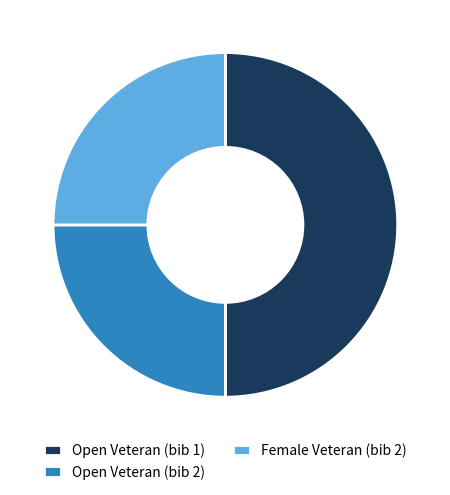

Does Female Veteran (bib 2) represent more than half of the total?

No